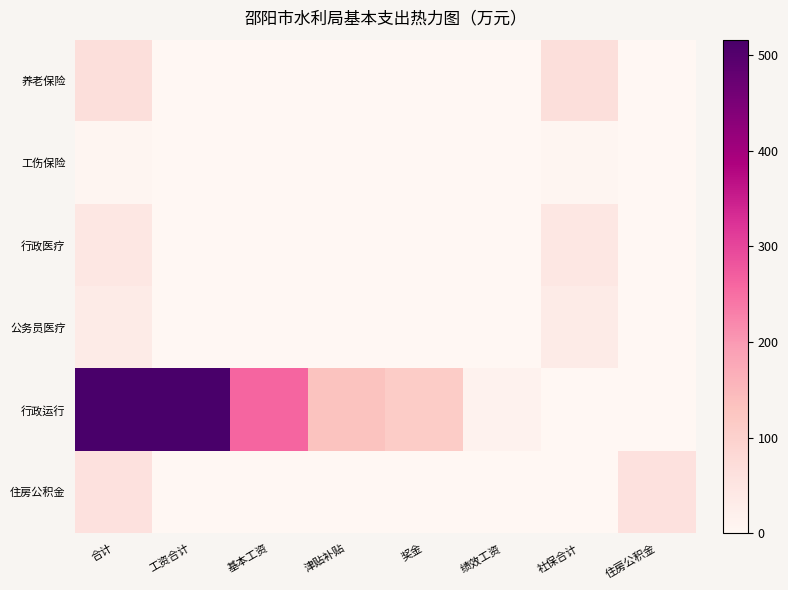

How many series are shown in this chart?

6